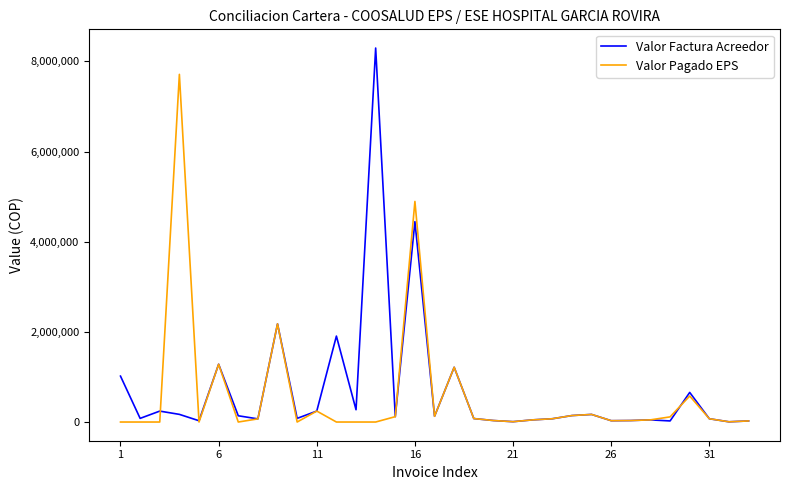

Which series has the widest spread of values?

Valor Factura Acreedor